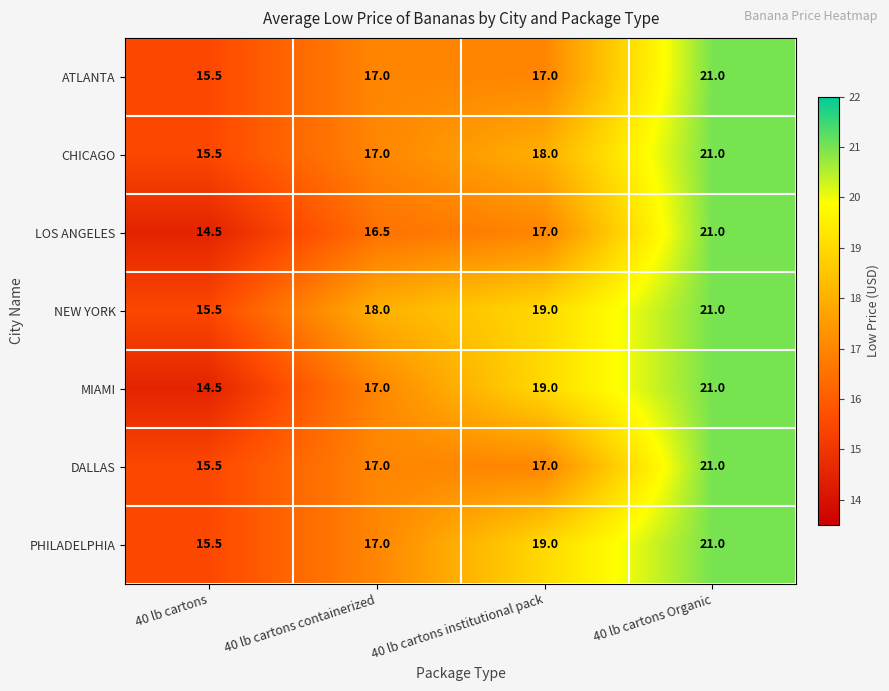

What is the minimum value shown in the chart?

14.5